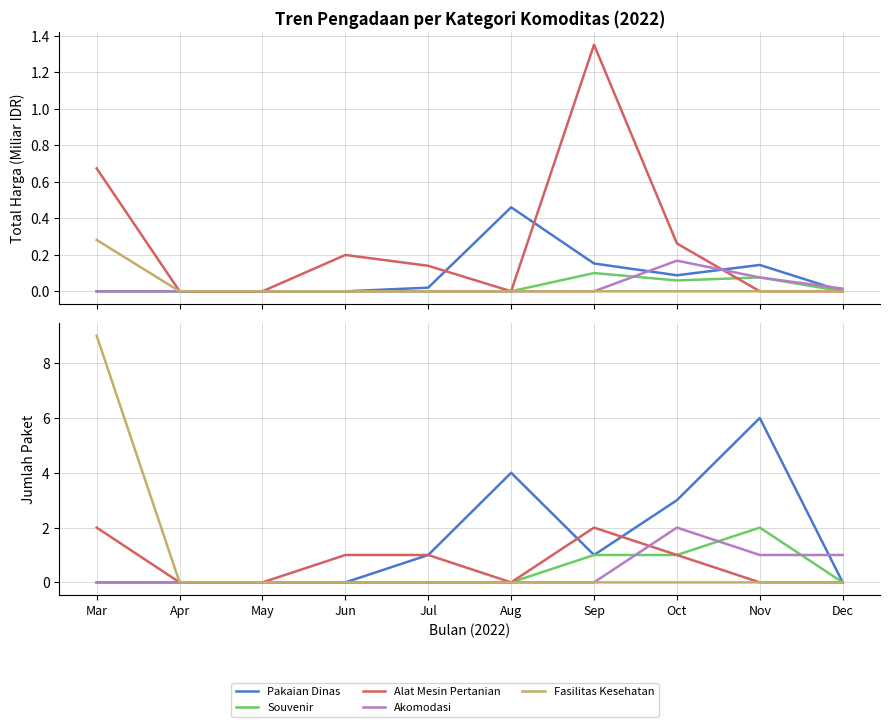

Reading left to right, extract all data points from this chart.

Pakaian Dinas: 0	0	0	0	1	4	1	3	6	0
Souvenir: 0	0	0	0	0	0	1	1	2	0
Alat Mesin Pertanian: 2	0	0	1	1	0	2	1	0	0
Akomodasi: 0	0	0	0	0	0	0	2	1	1
Fasilitas Kesehatan: 9	0	0	0	0	0	0	0	0	0